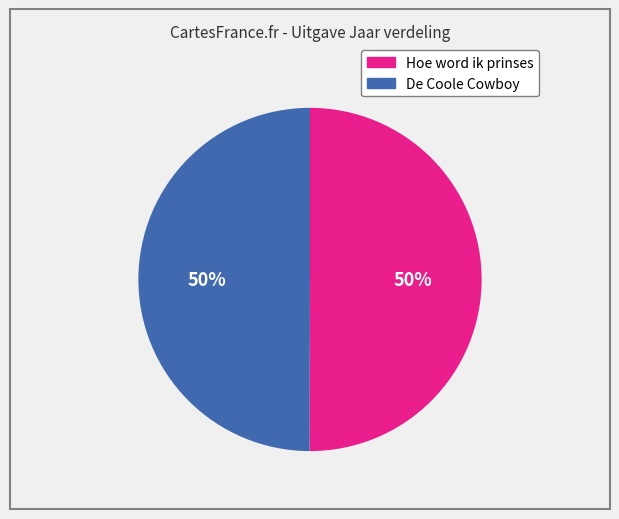

Approximately how many times larger is the value at De Coole Cowboy compared to Hoe word ik prinses?

1.0